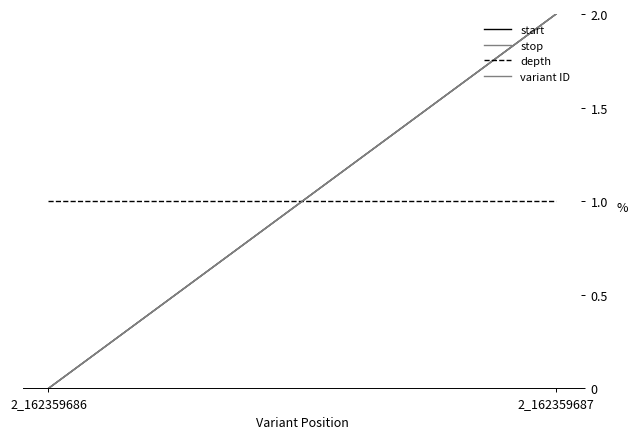

What is the highest value of the variant ID series?

2